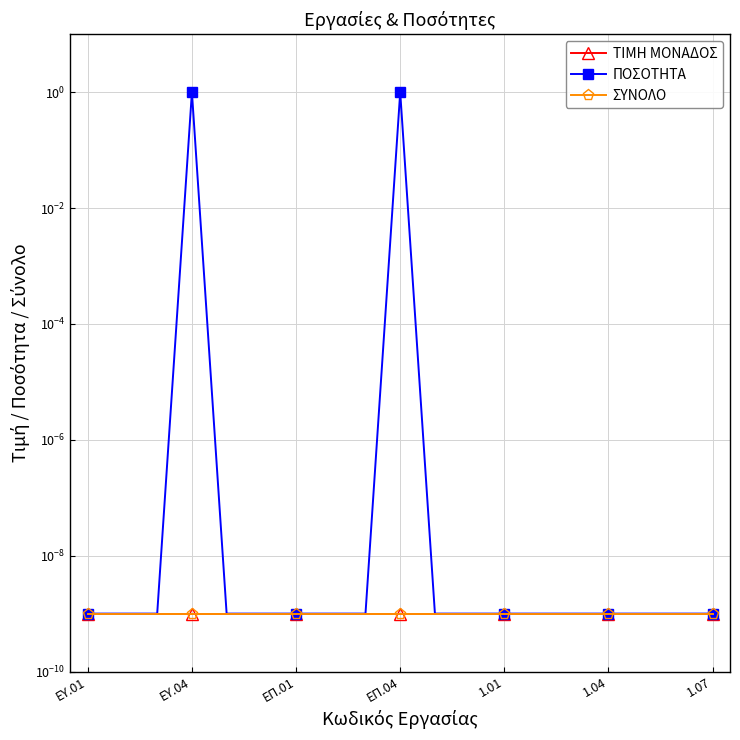

How many lines are shown in the chart?

3